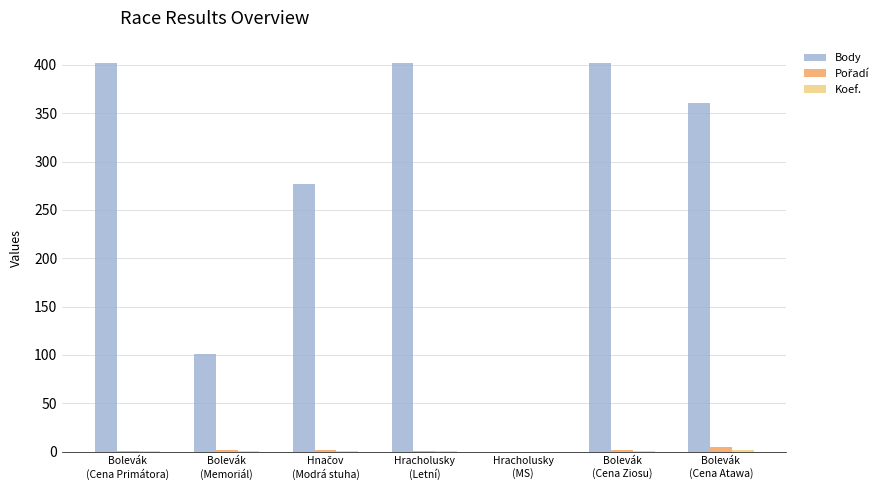

What is the greatest value displayed?

402